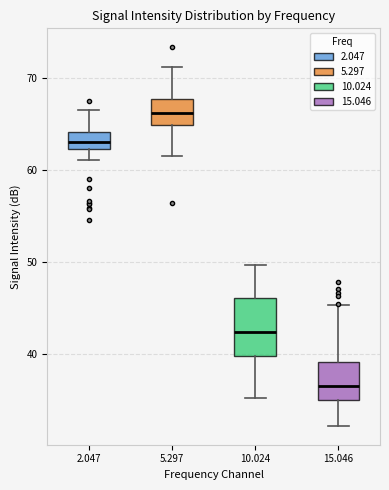

Reading left to right, transcribe this box plot: for each box, give where its median line is, the range the box spans, and where its two whiskers end, as read against the y-axis. The values are not printed on the chart, so give them approximately, as read against the axis.

2.047: median 63, box 62 to 64, whiskers 61 to 67
5.297: median 66, box 65 to 68, whiskers 62 to 71
10.024: median 42, box 40 to 46, whiskers 35 to 50
15.046: median 37, box 35 to 39, whiskers 32 to 45